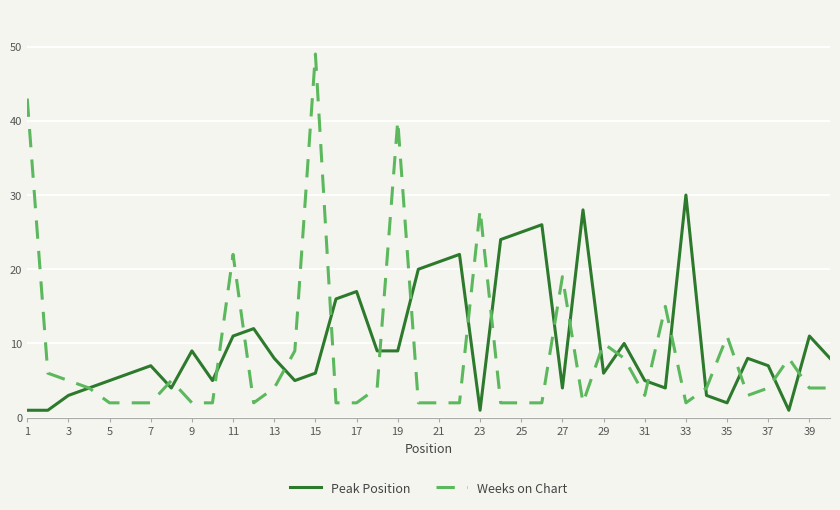

What is the average value of the Weeks on Chart series?

9